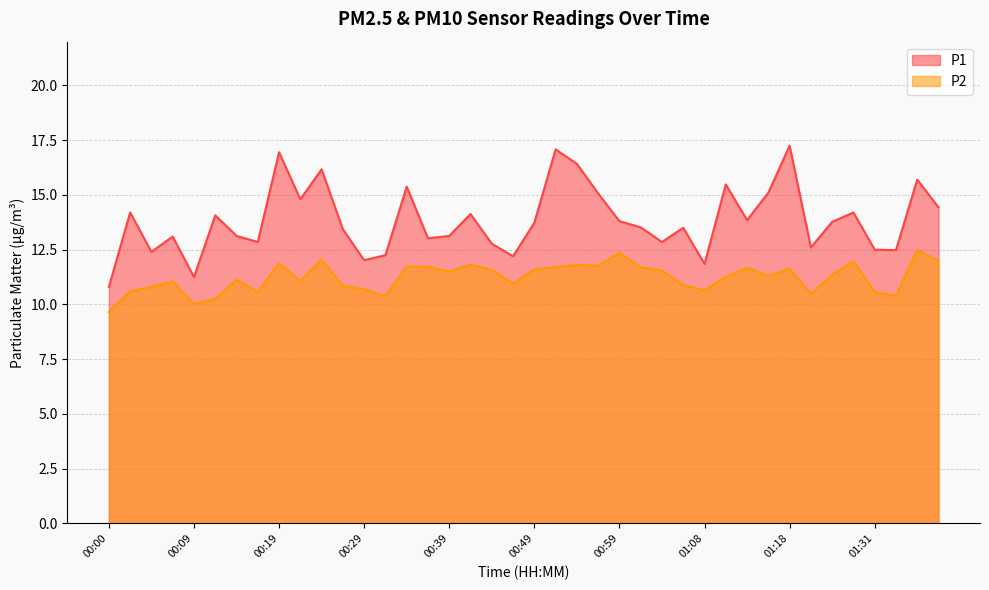

True or false: P2 and P1 cross at least once.

False